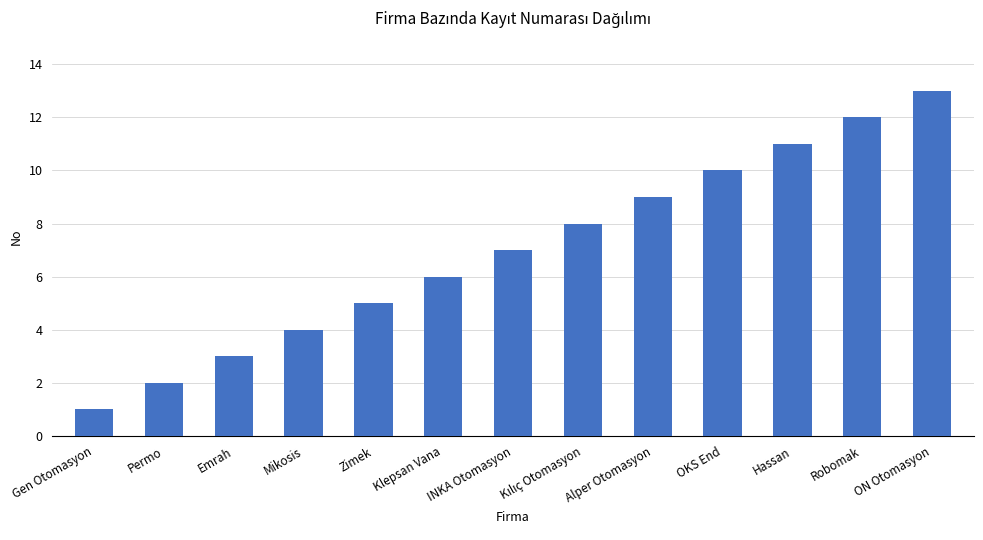

Read the value at Mikosis.

4